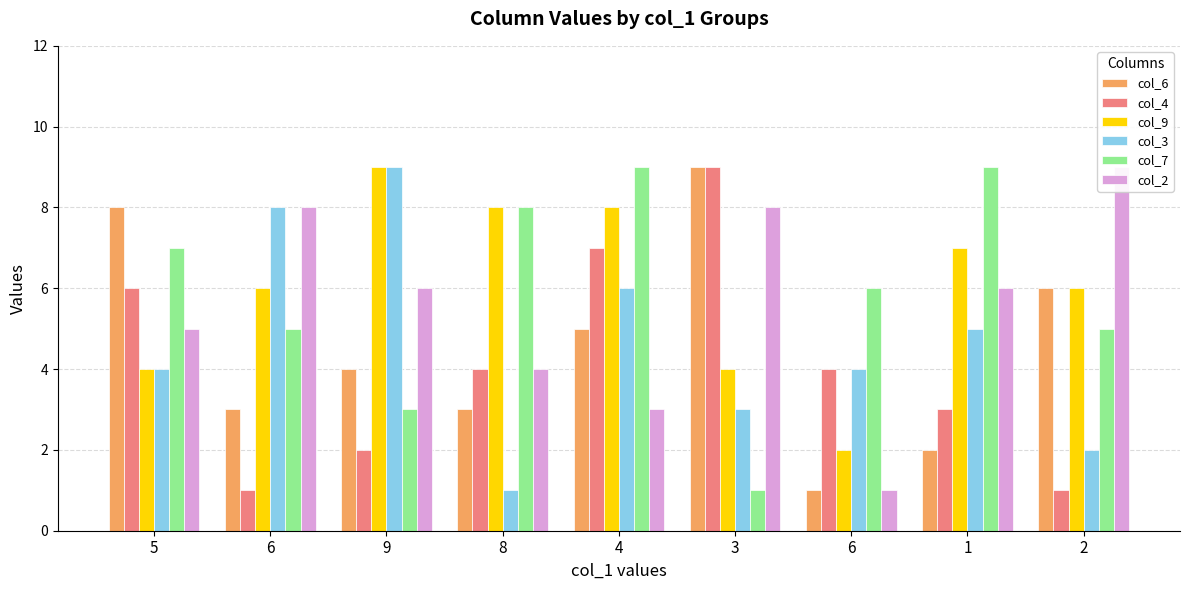

Reading left to right, what are all the values shown in this chart?

col_6: 5=8	6=3	9=4	8=3	4=5	3=9	6=1	1=2	2=6
col_4: 5=6	6=1	9=2	8=4	4=7	3=9	6=4	1=3	2=1
col_9: 5=4	6=6	9=9	8=8	4=8	3=4	6=2	1=7	2=6
col_3: 5=4	6=8	9=9	8=1	4=6	3=3	6=4	1=5	2=2
col_7: 5=7	6=5	9=3	8=8	4=9	3=1	6=6	1=9	2=5
col_2: 5=5	6=8	9=6	8=4	4=3	3=8	6=1	1=6	2=9